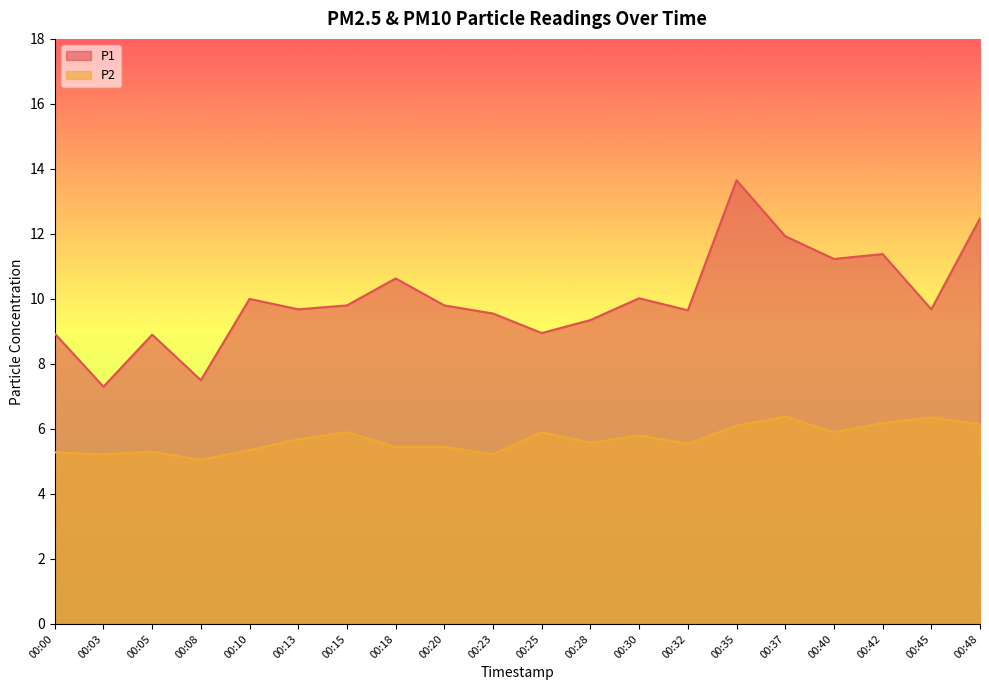

The P1 series shows 12.5 at 00:48. True or false?

True